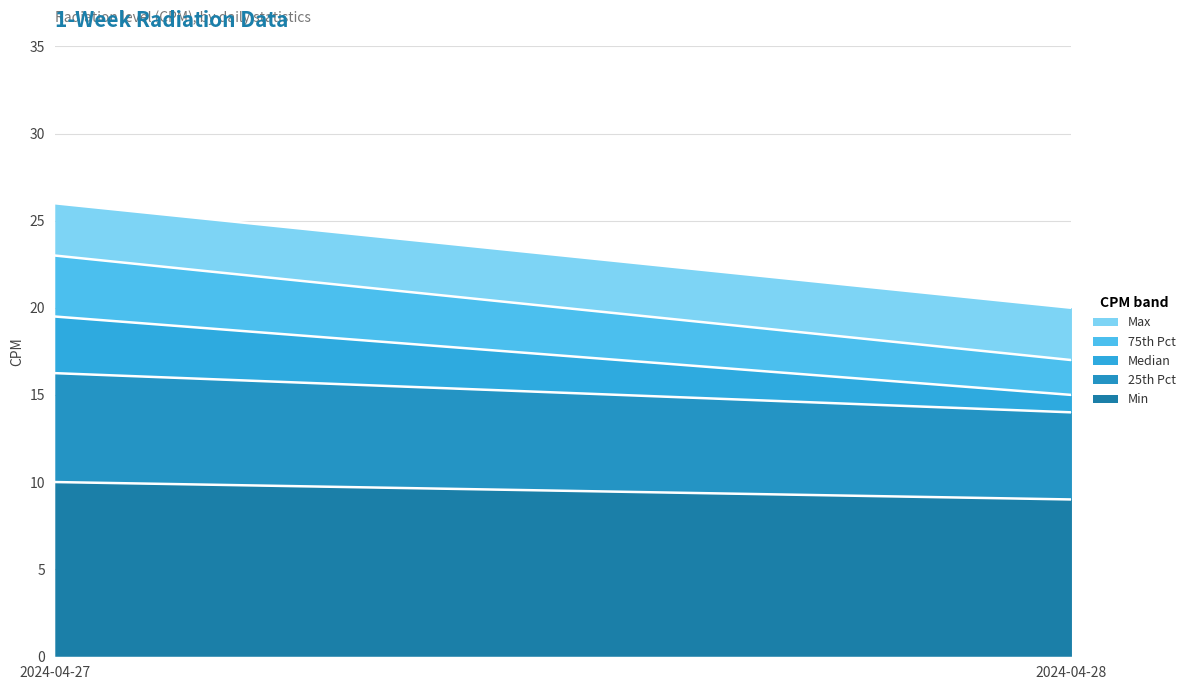

Rank the categories by Min value from lowest to highest.

2024-04-28, 2024-04-27